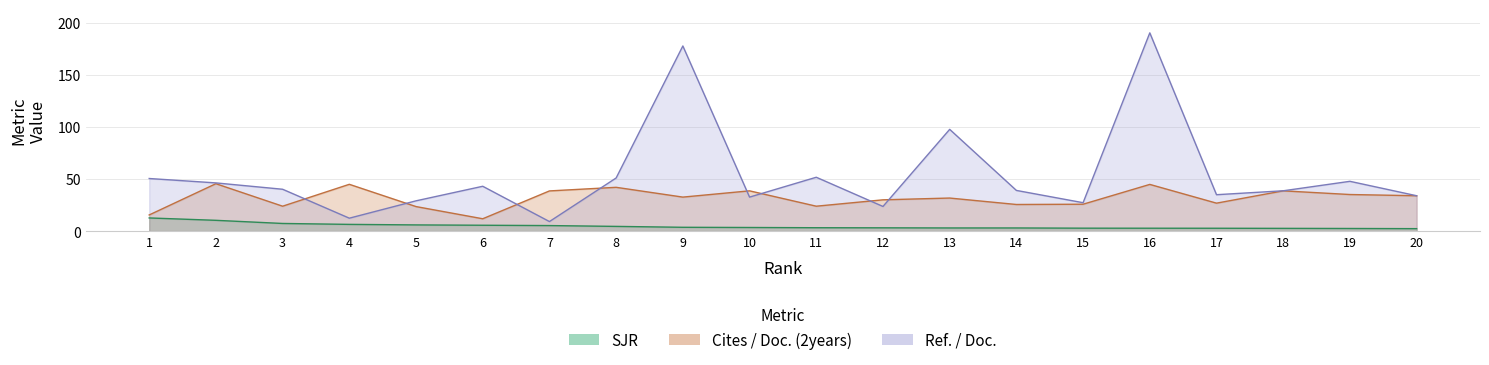

Which category has the highest value in the Cites / Doc. (2years) series?

2